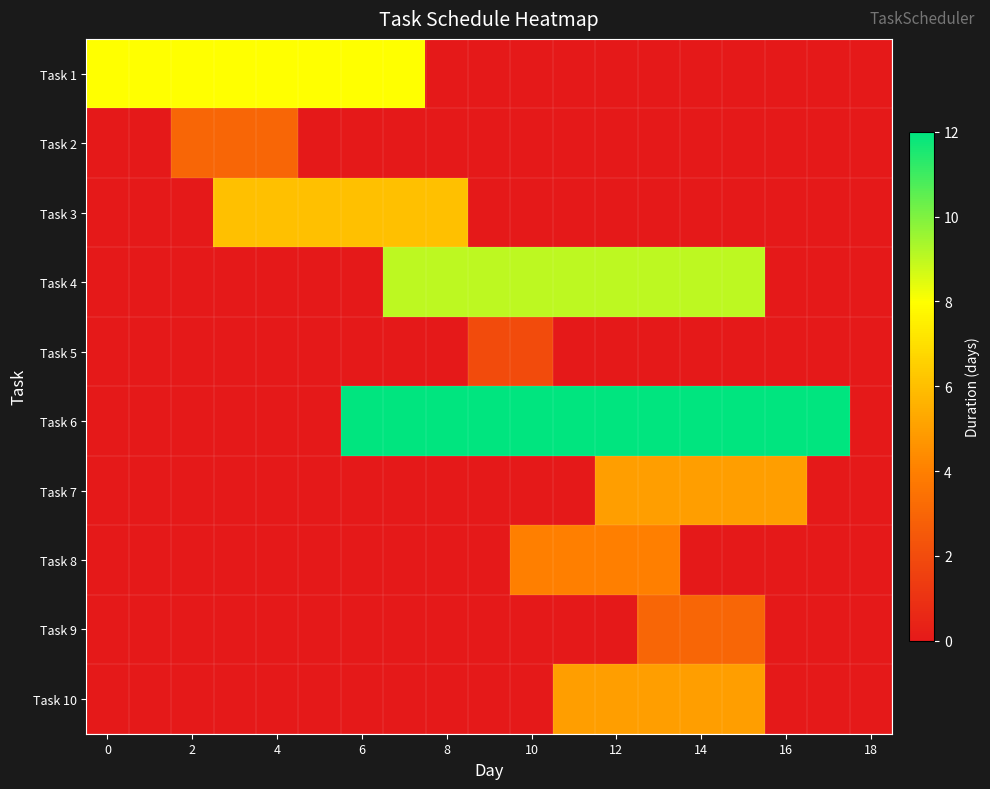

What is the greatest value displayed?

12